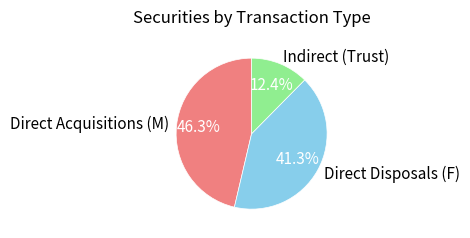

What percentage is NOT represented by Direct Disposals (F)?

58.7%